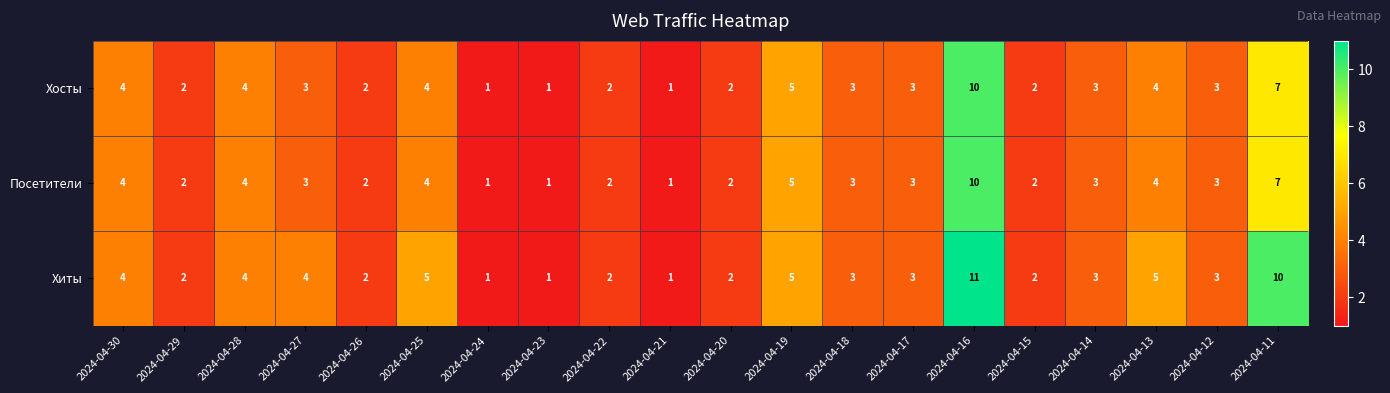

True or false: Хиты has a value of 7 at 2024-04-28.

False